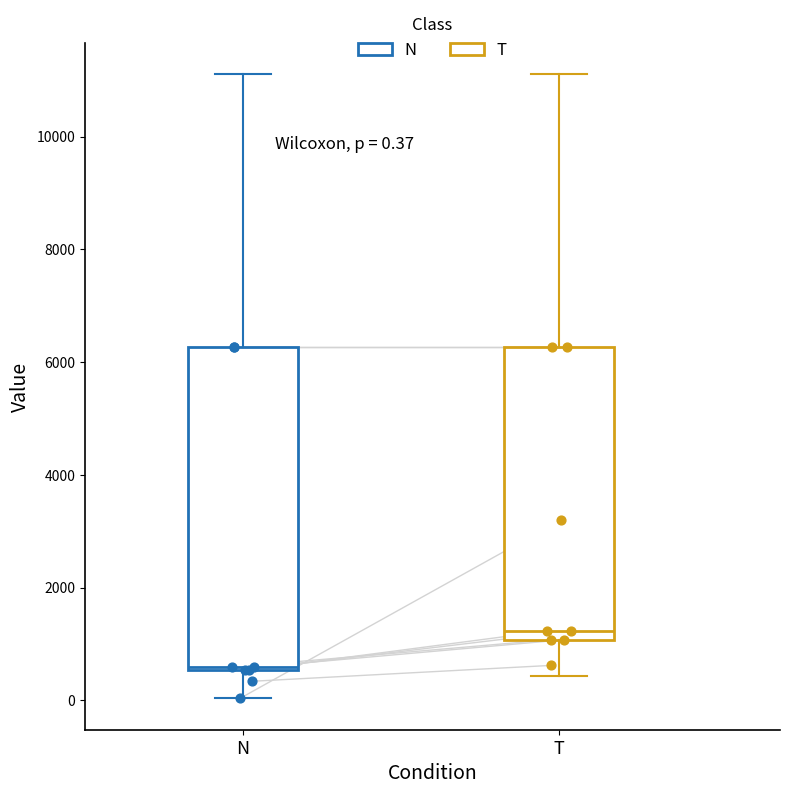

Which box has the highest median line?

T